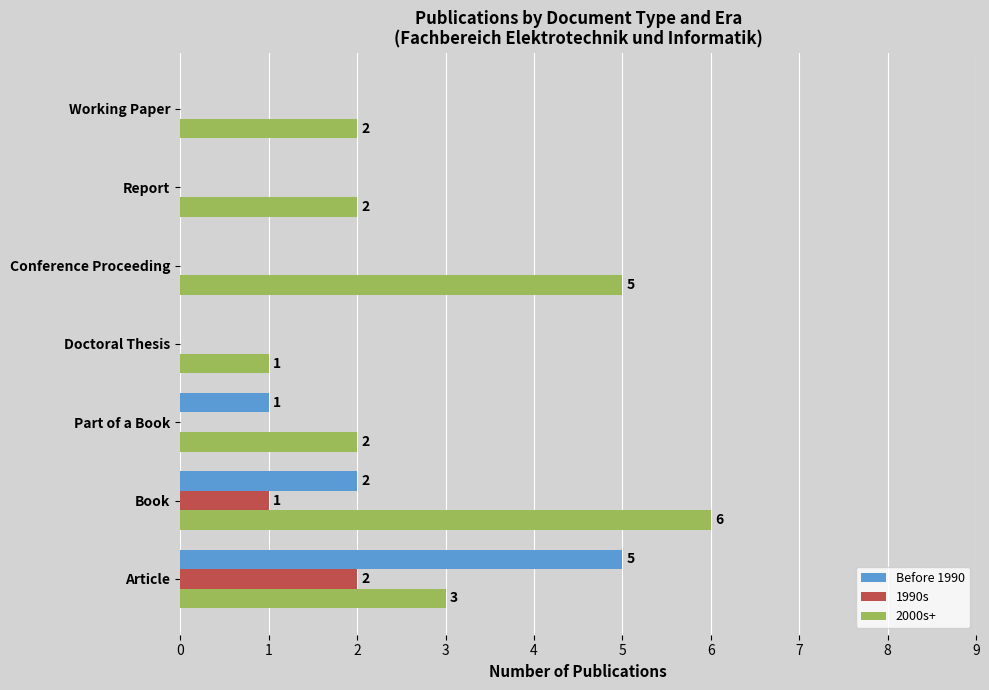

What is the sum of the 2000s+ values at Part of a Book and Book?

8